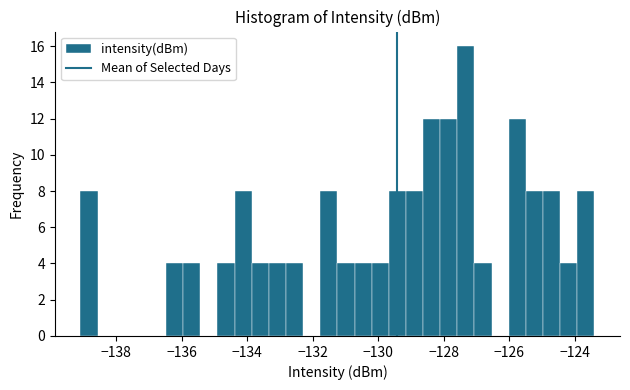

Read against the x-axis, roughly where is the centre of the tallest bar?

-127.4